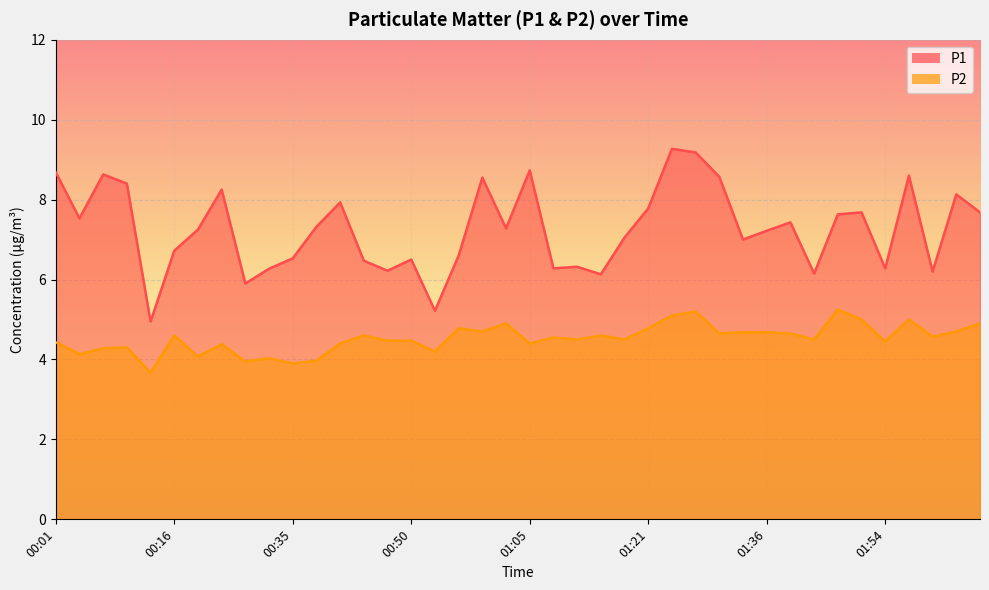

The value of P1 at 01:48 is 3.6. True or false?

False